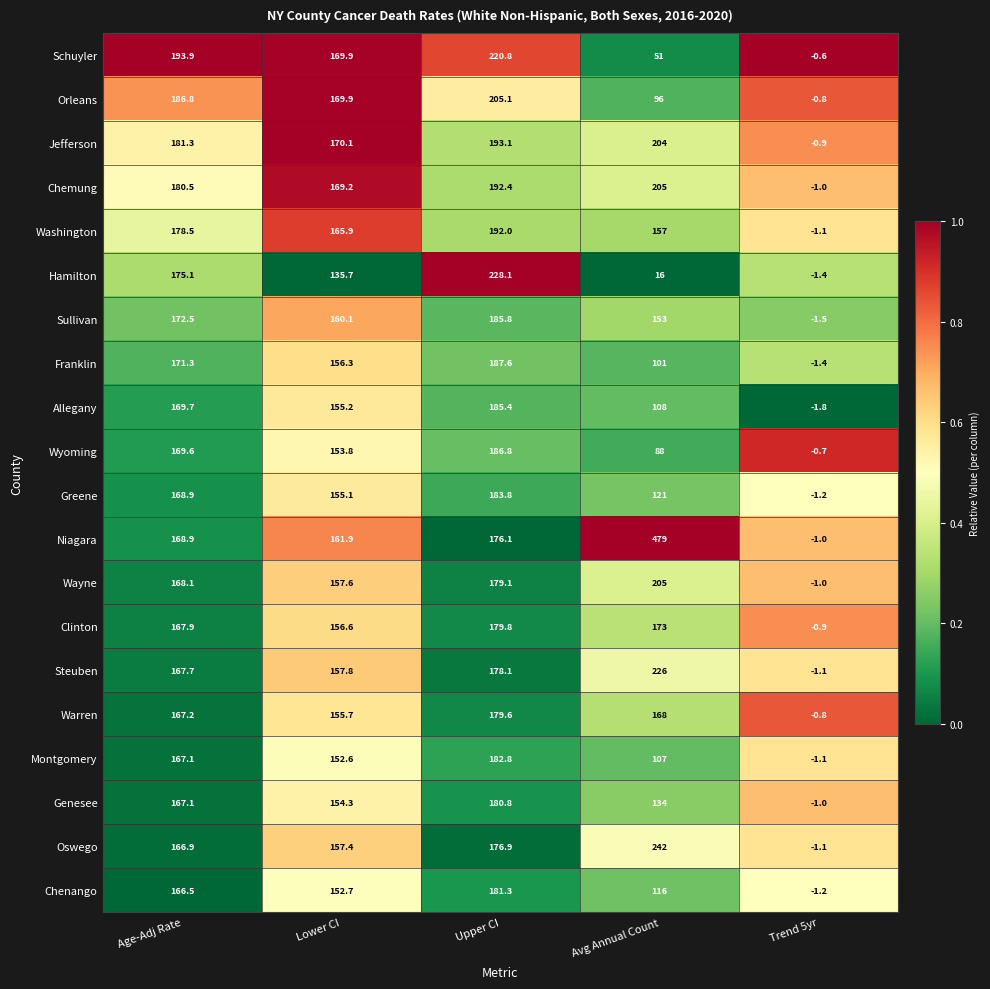

How many series are shown in this chart?

20